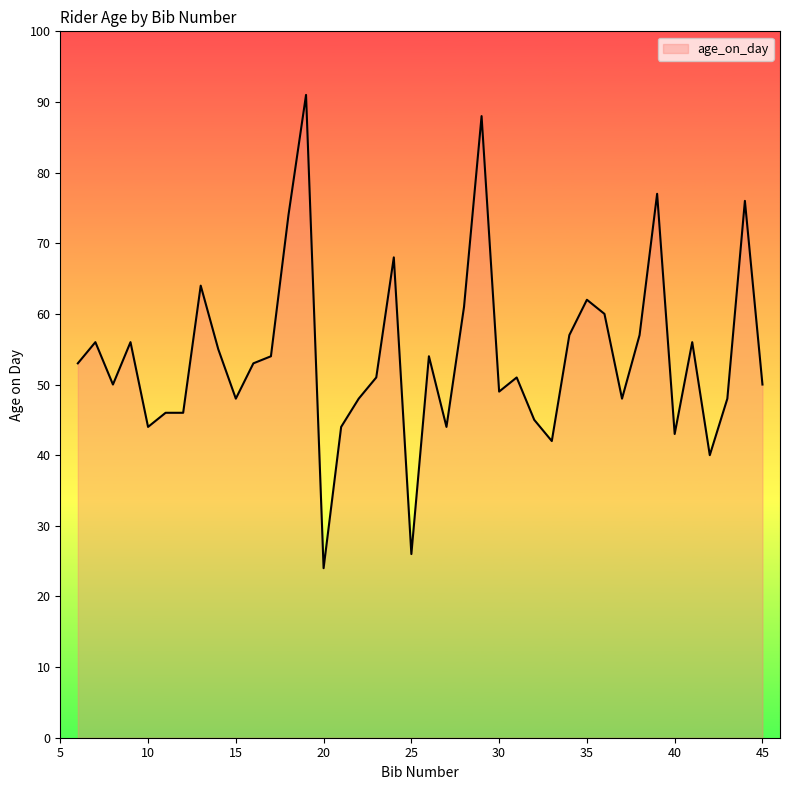

What is the difference between the maximum and minimum values?

67